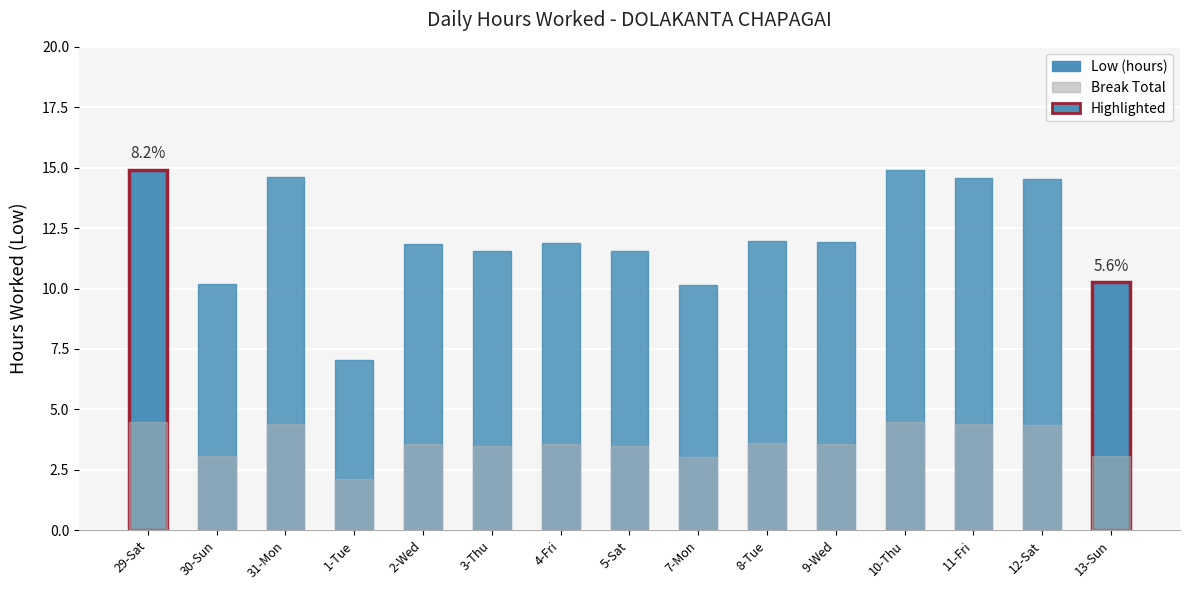

How many categories are shown in the chart?

15